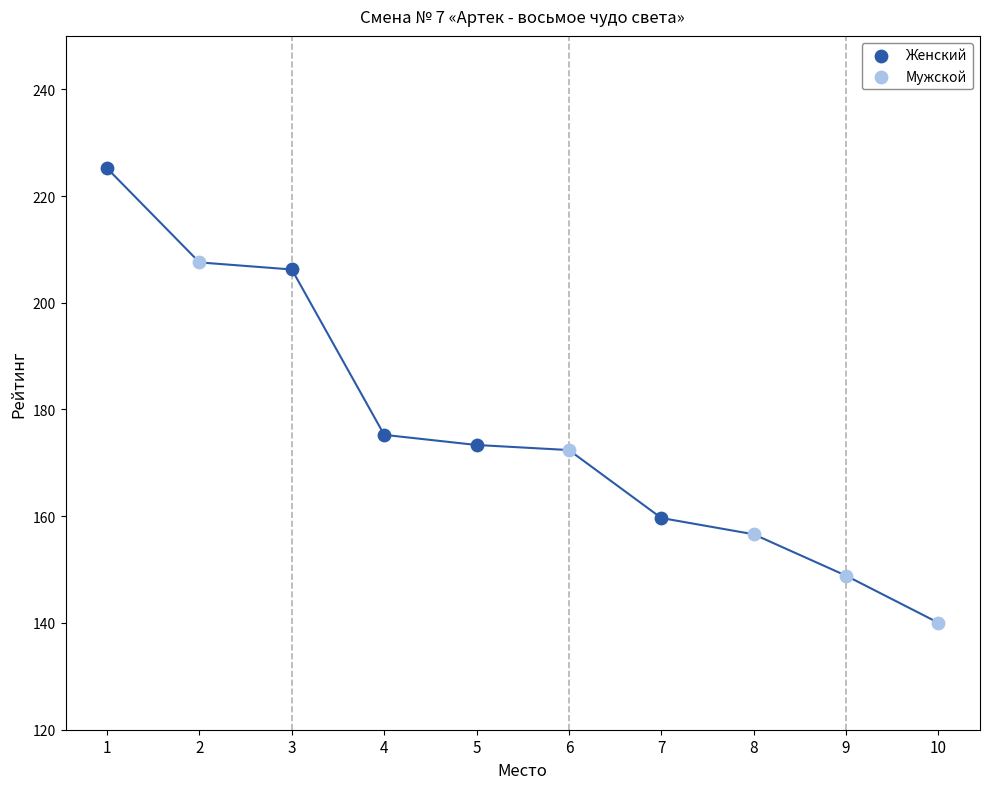

Which series contains the lowest Y value?

Мужской